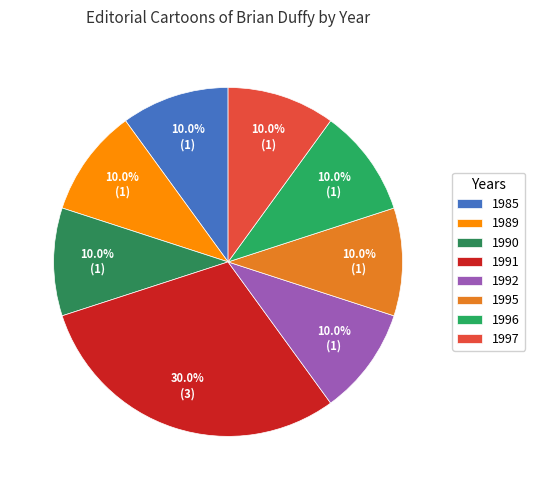

Which slice is the largest?

1991